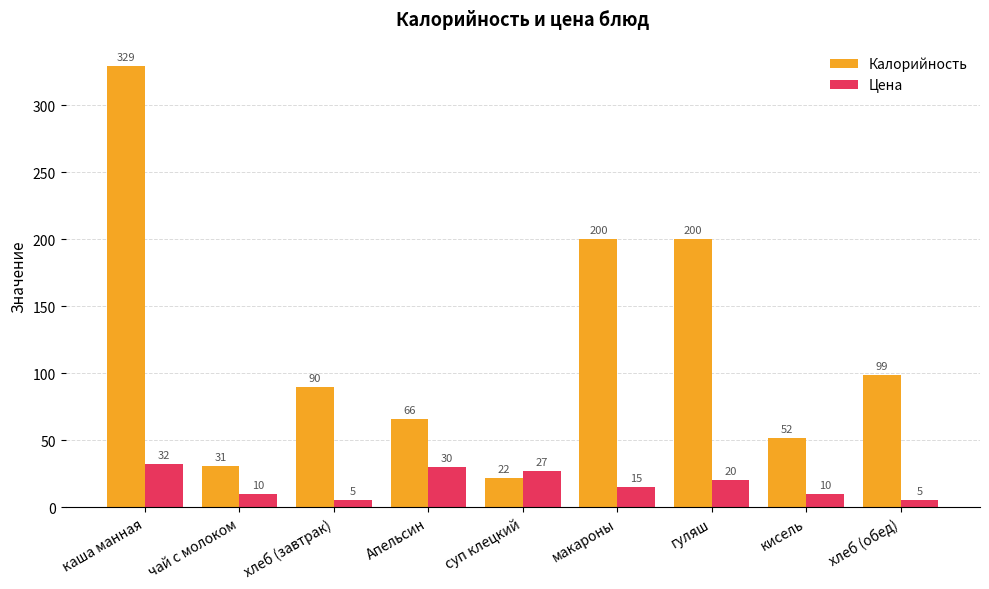

How many bars are there in total?

18